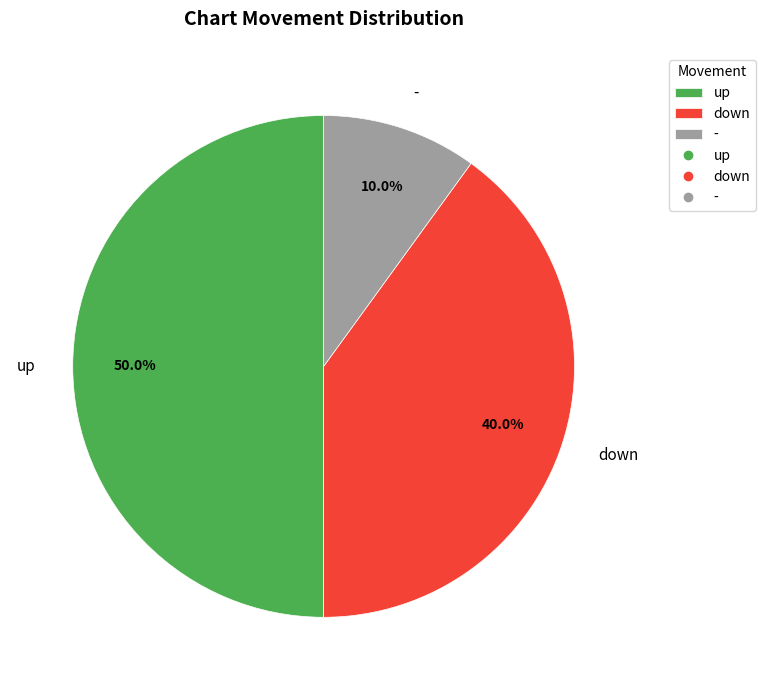

True or false: up accounts for 50% of the total.

True